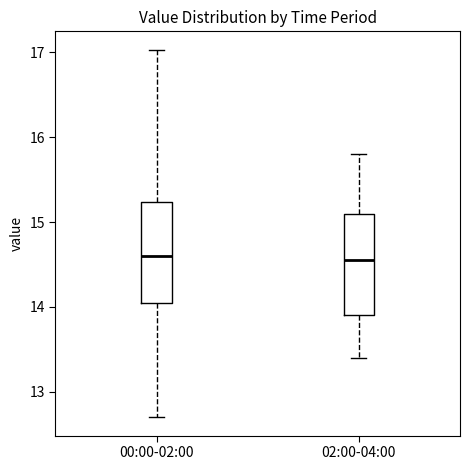

Reading left to right, transcribe this box plot: for each box, give where its median line is, the range the box spans, and where its two whiskers end, as read against the y-axis. The values are not printed on the chart, so give them approximately, as read against the axis.

00:00-02:00: median 14.6, box 14.0 to 15.2, whiskers 12.7 to 17.0
02:00-04:00: median 14.6, box 13.9 to 15.1, whiskers 13.4 to 15.8